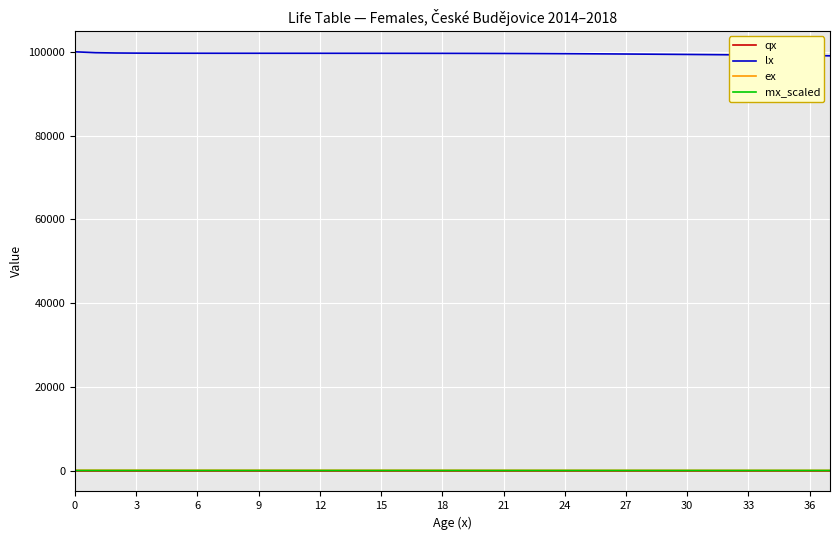

Which series has the largest total across all categories?

lx